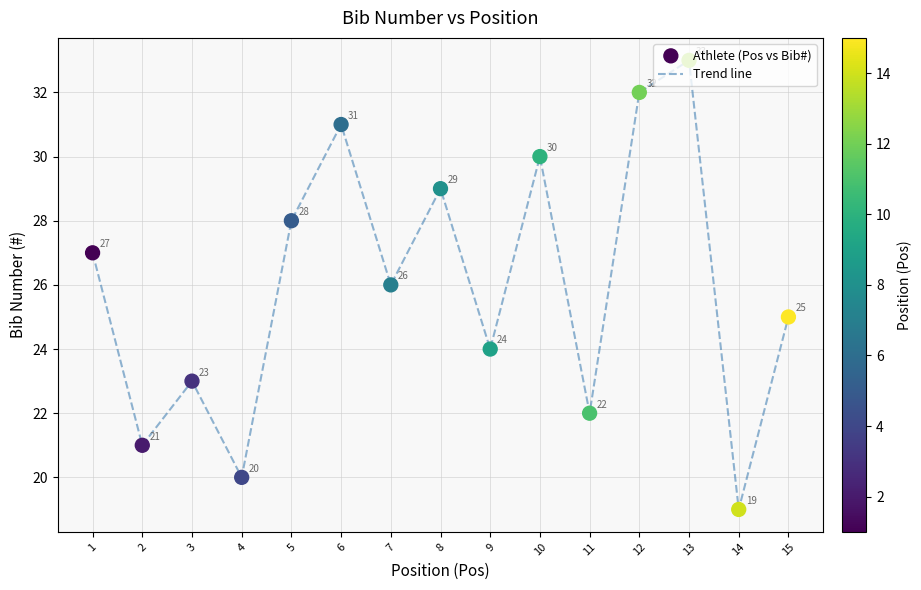

Approximately how many times larger is the value at 8 compared to 3?

1.3